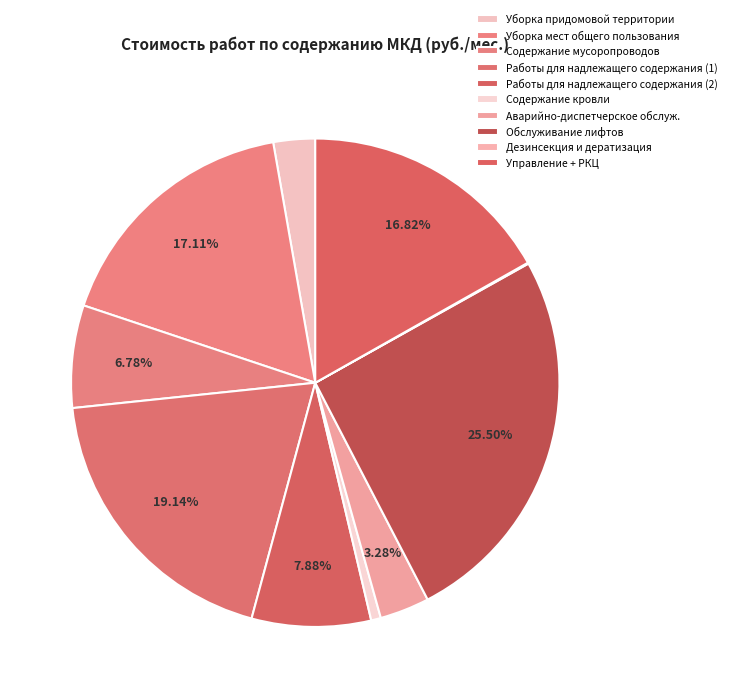

How many slices are in this pie chart?

10